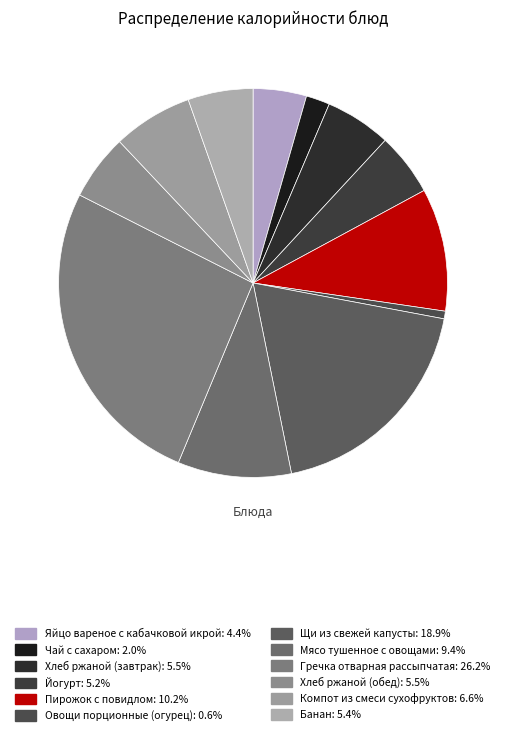

How much of the chart is everything except Чай с сахаром?

98.0%